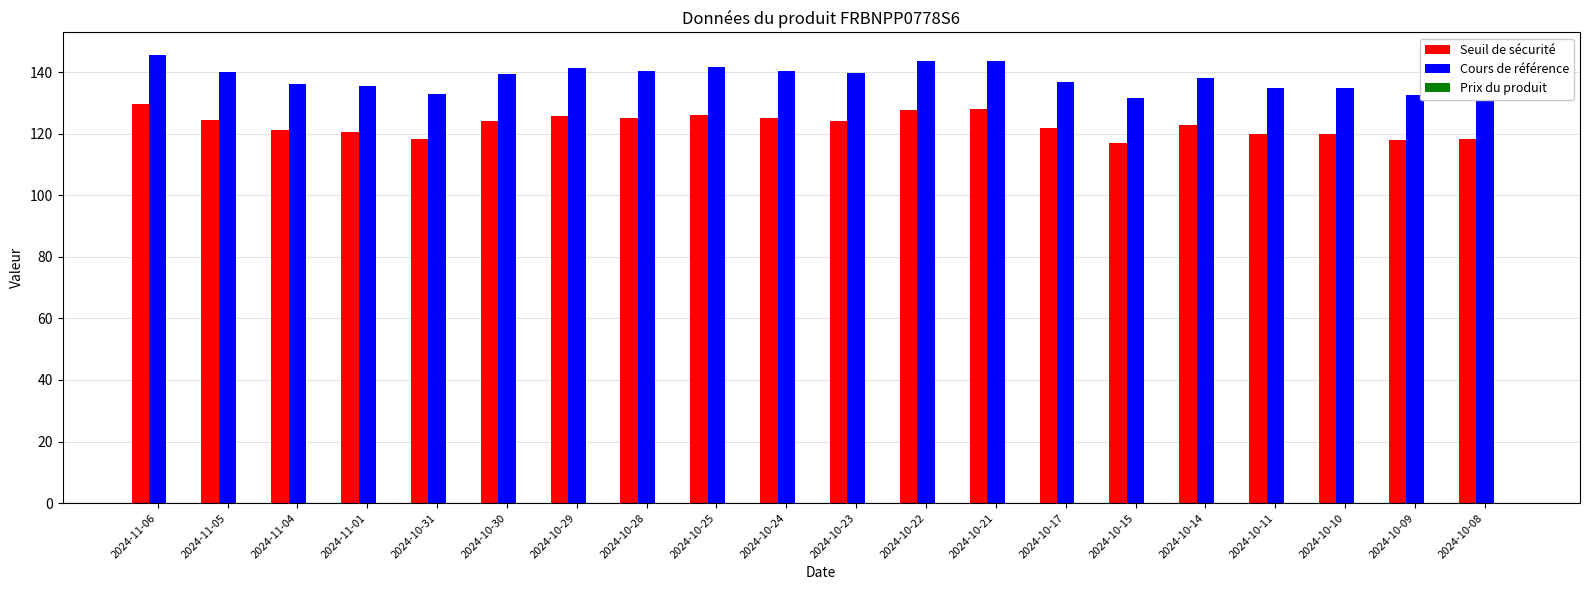

What is the maximum value shown in the chart?

145.6